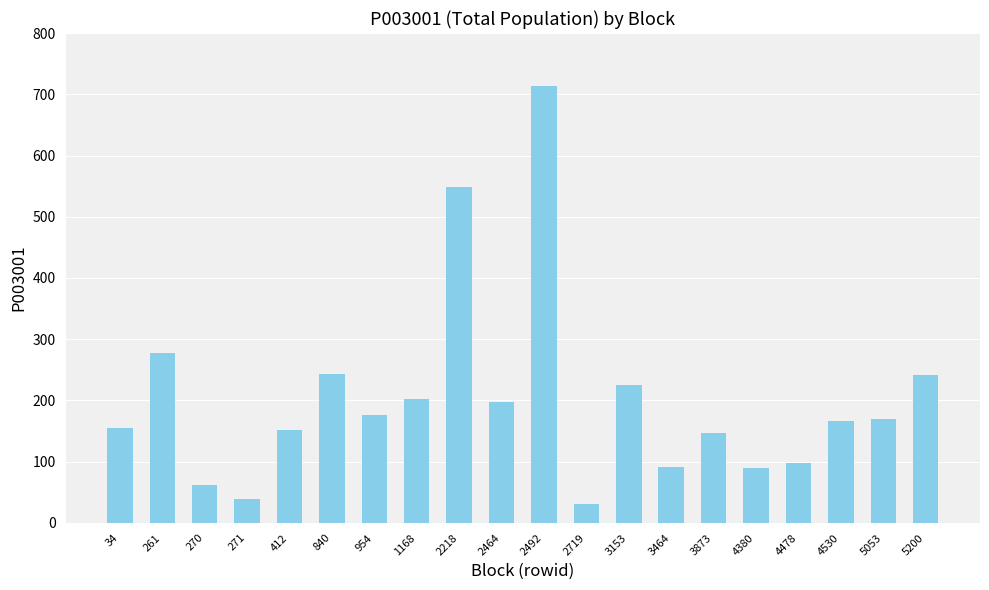

What is the ratio of the value at 840 to the value at 261?

0.9